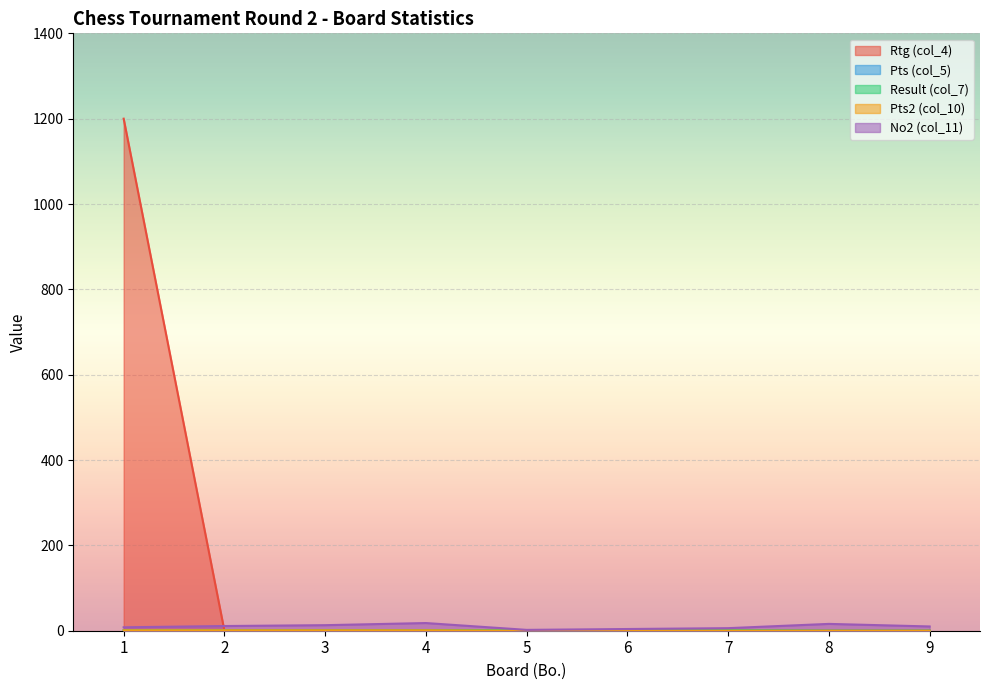

What is the value of the Pts2 (col_10) point at the 1st from the left?

1